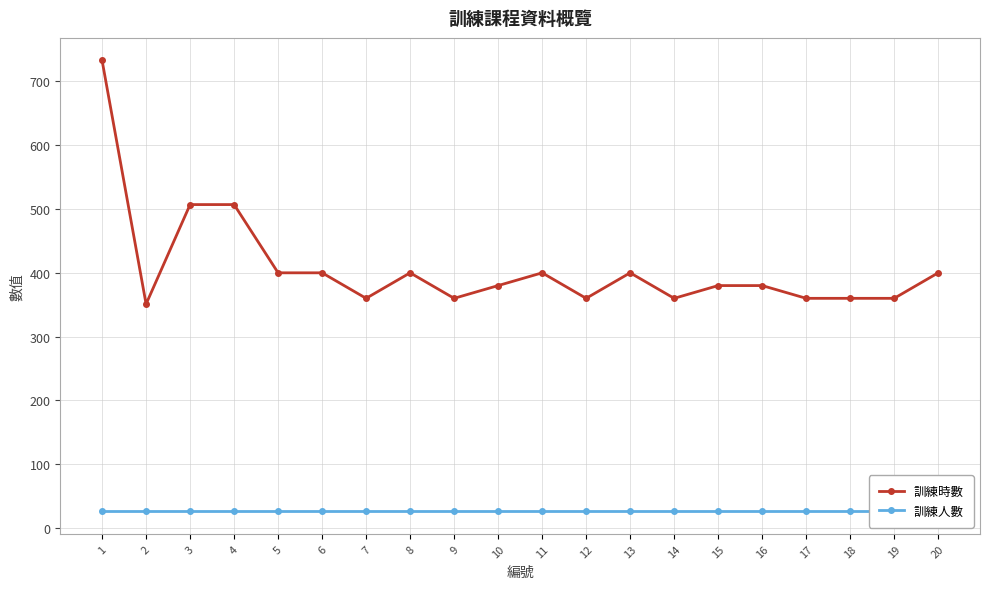

What is the value of the 訓練人數 point at the 3rd from the left?

26